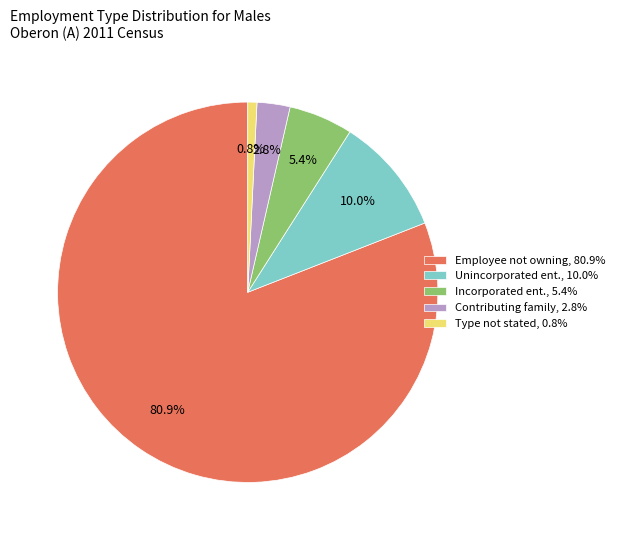

How much of the chart is everything except Contributing family, 2.8%?

97.2%